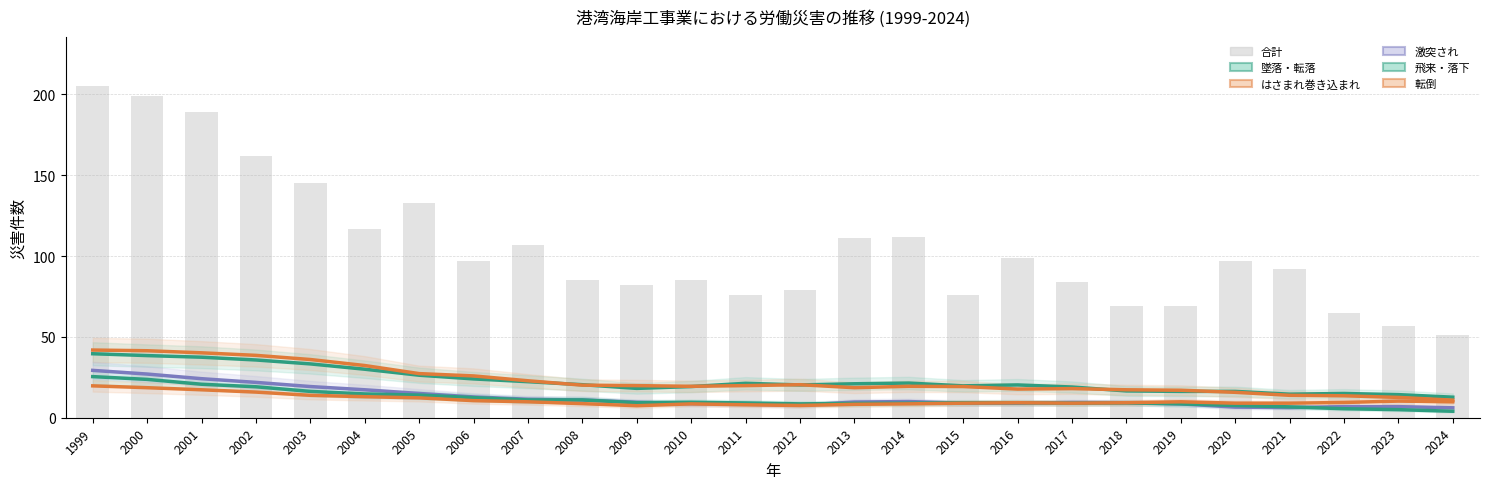

Reading left to right, transcribe all the data shown in this chart.

墜落・転落: 1999=39.6	2000=38.4	2001=37.4	2002=35.7	2003=33.3	2004=30.0	2005=26.3	2006=24.0	2007=22.3	2008=20.4	2009=18.1	2010=19.3	2011=21.3	2012=20.3	2013=21.0	2014=21.4	2015=19.7	2016=20.3	2017=19.0	2018=16.6	2019=16.3	2020=16.3	2021=14.6	2022=15.0	2023=14.3	2024=12.7
はさまれ巻き込まれ: 1999=41.9	2000=41.4	2001=40.1	2002=38.6	2003=36.0	2004=32.3	2005=27.3	2006=25.9	2007=22.9	2008=20.1	2009=19.9	2010=19.4	2011=19.9	2012=20.4	2013=18.6	2014=19.4	2015=19.3	2016=17.7	2017=18.0	2018=17.3	2019=17.0	2020=15.7	2021=13.9	2022=13.6	2023=12.6	2024=10.9
激突され: 1999=29.3	2000=27.0	2001=24.1	2002=21.9	2003=19.3	2004=17.3	2005=15.0	2006=12.9	2007=11.4	2008=11.0	2009=9.6	2010=8.7	2011=8.4	2012=7.7	2013=9.7	2014=10.0	2015=9.0	2016=9.0	2017=9.4	2018=9.3	2019=8.6	2020=6.6	2021=6.3	2022=6.9	2023=6.9	2024=6.1
飛来・落下: 1999=25.4	2000=23.7	2001=20.7	2002=19.1	2003=16.3	2004=14.7	2005=14.0	2006=12.4	2007=11.0	2008=11.0	2009=9.3	2010=9.6	2011=9.1	2012=8.6	2013=8.9	2014=9.0	2015=9.3	2016=9.3	2017=9.0	2018=9.1	2019=8.6	2020=7.6	2021=6.7	2022=5.6	2023=5.0	2024=4.0
転倒: 1999=19.7	2000=18.6	2001=17.3	2002=15.9	2003=13.9	2004=13.0	2005=12.3	2006=10.6	2007=9.9	2008=8.7	2009=7.4	2010=8.6	2011=8.0	2012=7.6	2013=8.3	2014=8.6	2015=9.0	2016=9.3	2017=9.0	2018=9.3	2019=9.9	2020=9.0	2021=9.0	2022=9.4	2023=10.3	2024=9.9
合計: 1999=205.0	2000=199.0	2001=189.0	2002=162.0	2003=145.0	2004=117.0	2005=133.0	2006=97.0	2007=107.0	2008=85.0	2009=82.0	2010=85.0	2011=76.0	2012=79.0	2013=111.0	2014=112.0	2015=76.0	2016=99.0	2017=84.0	2018=69.0	2019=69.0	2020=97.0	2021=92.0	2022=65.0	2023=57.0	2024=51.0